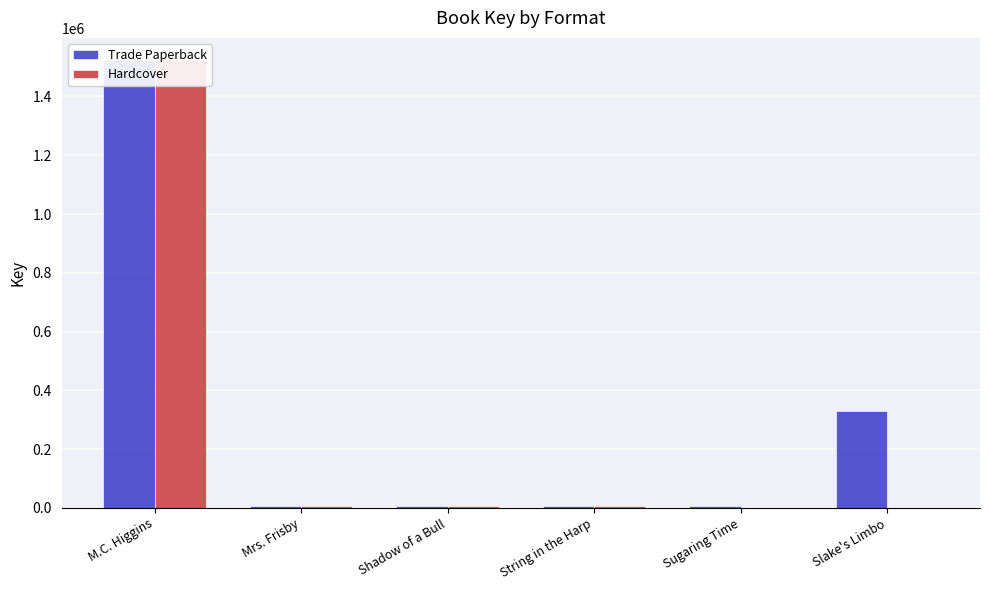

What is the label of the 4th bar from the left?

String in the Harp